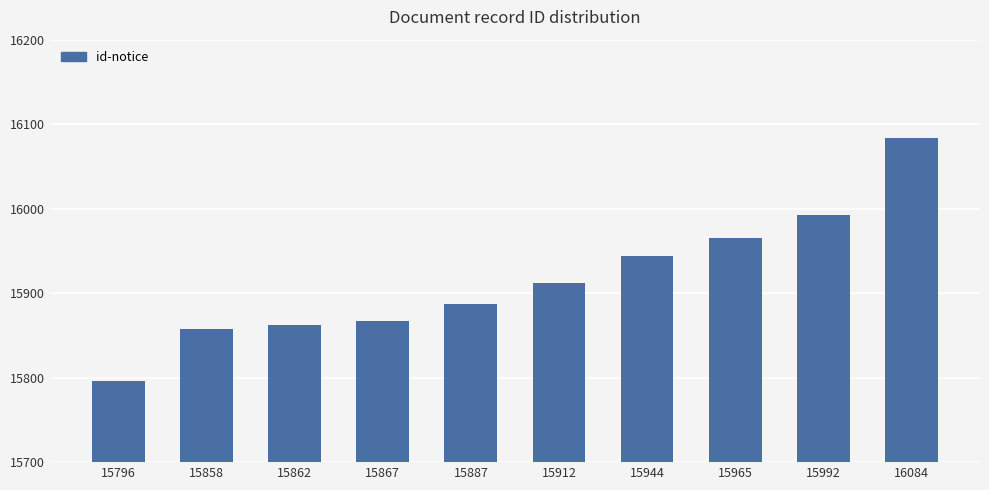

Approximately how many times larger is the value at 15992 compared to 15887?

1.0